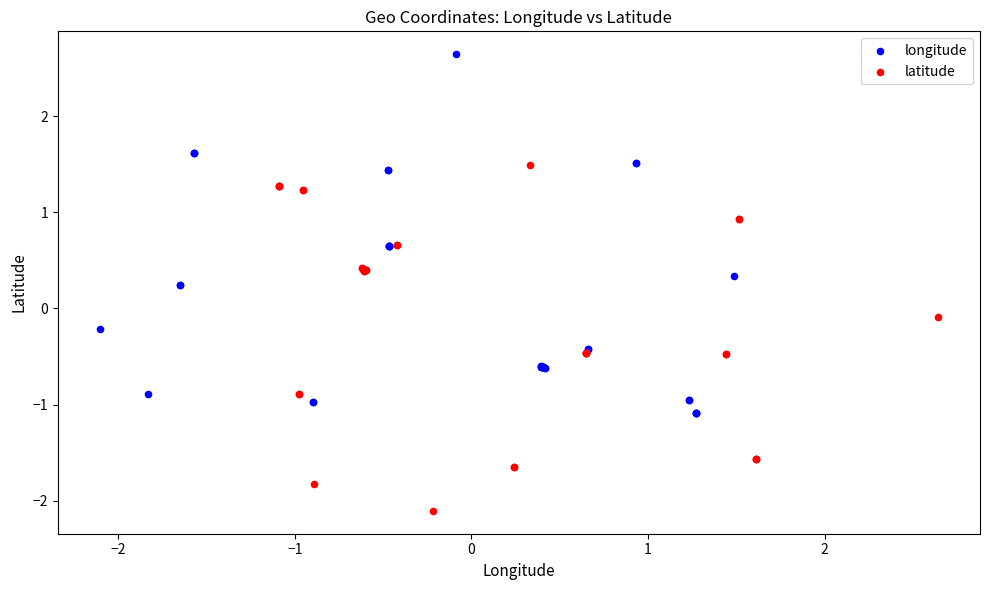

Which series has the widest spread of Y values?

longitude